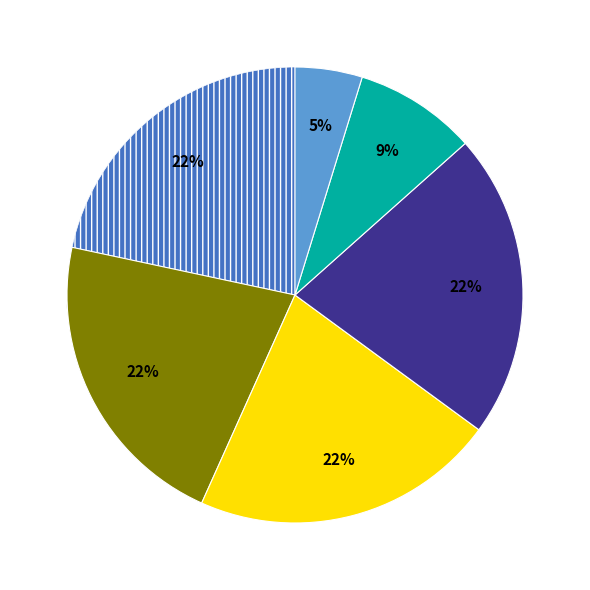

True or false: Приемка проектной документации заказчиком accounts for 19% of the total.

False